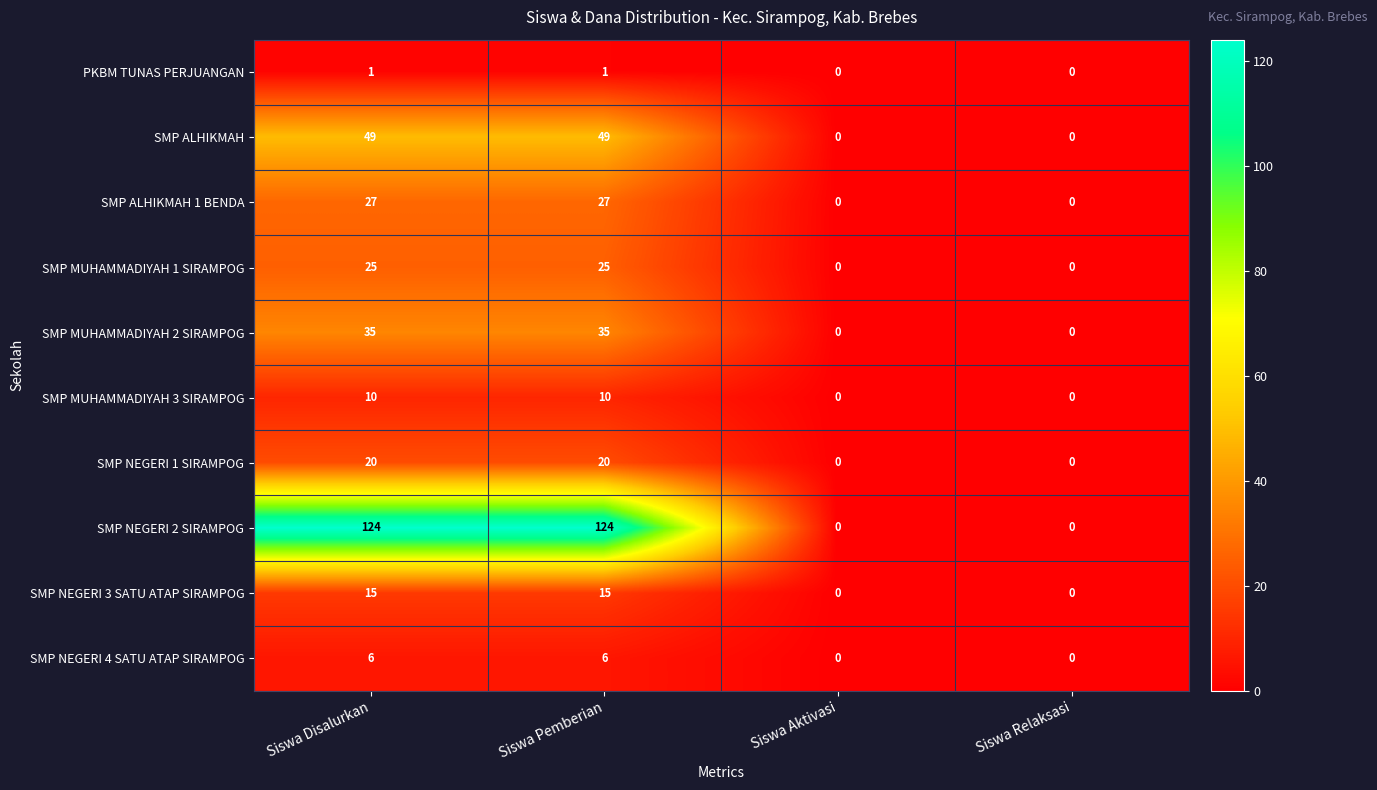

At Siswa Pemberian, list the series in order from smallest to largest.

PKBM TUNAS PERJUANGAN, SMP NEGERI 4 SATU ATAP SIRAMPOG, SMP MUHAMMADIYAH 3 SIRAMPOG, SMP NEGERI 3 SATU ATAP SIRAMPOG, SMP NEGERI 1 SIRAMPOG, SMP MUHAMMADIYAH 1 SIRAMPOG, SMP ALHIKMAH 1 BENDA, SMP MUHAMMADIYAH 2 SIRAMPOG, SMP ALHIKMAH, SMP NEGERI 2 SIRAMPOG